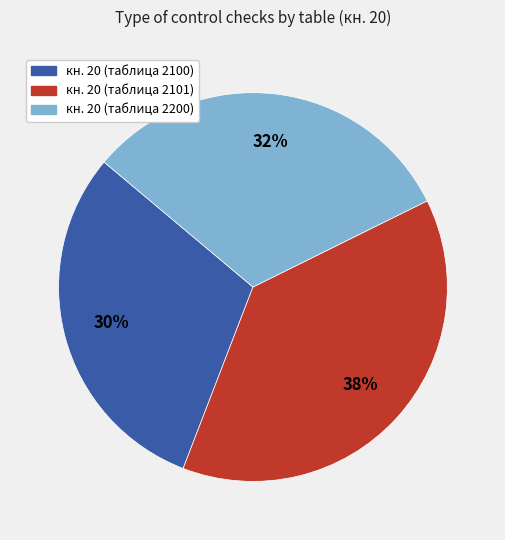

Which category has the biggest portion of the pie?

кн. 20 (таблица 2101)